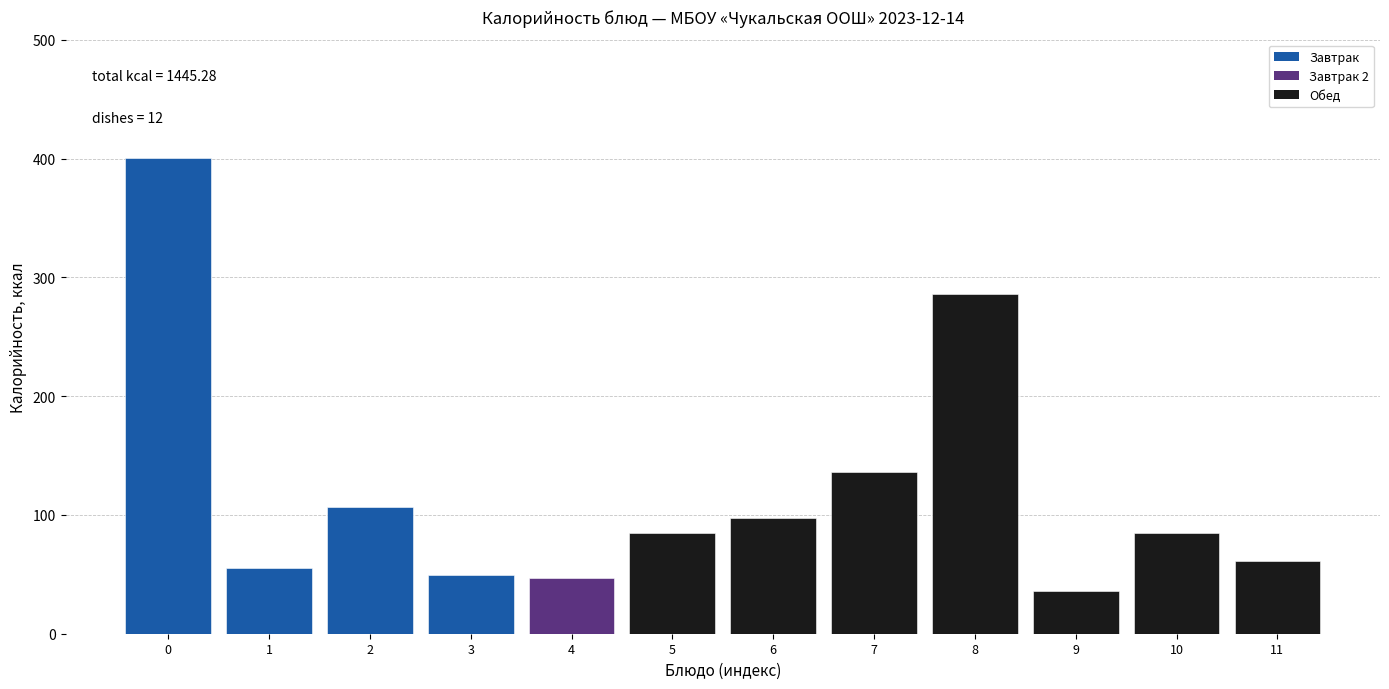

Is it true that the value at 8 is 498.8?

False